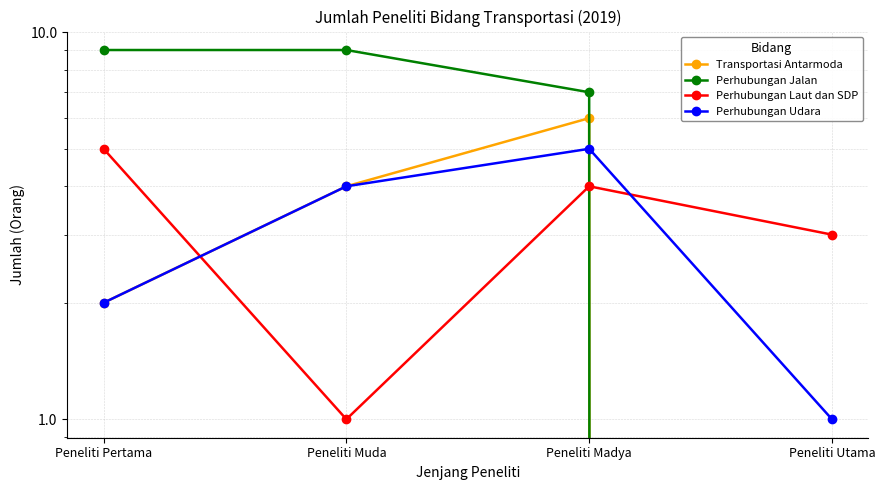

At Peneliti Utama, list the series in order from largest to smallest.

Perhubungan Laut dan SDP, Perhubungan Udara, Transportasi Antarmoda, Perhubungan Jalan